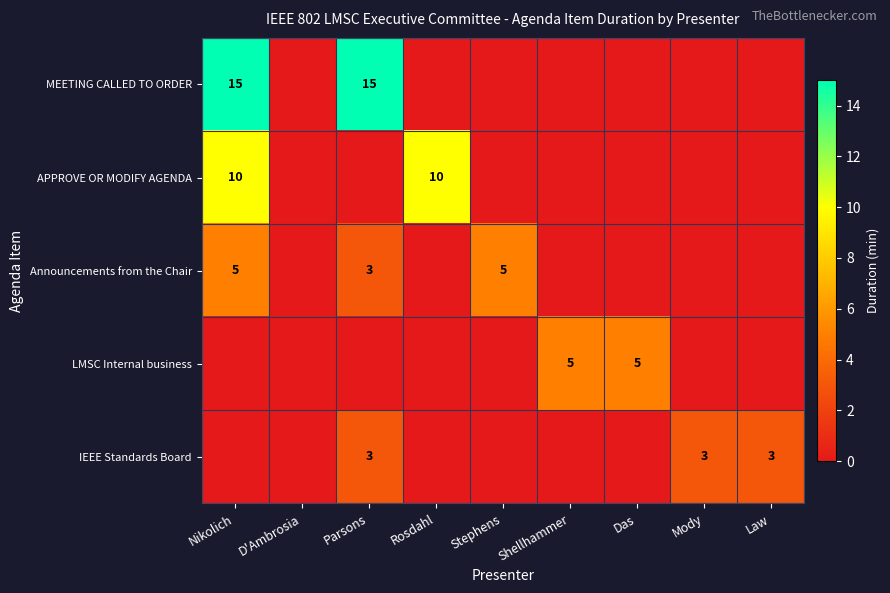

What is the maximum value shown in the chart?

15